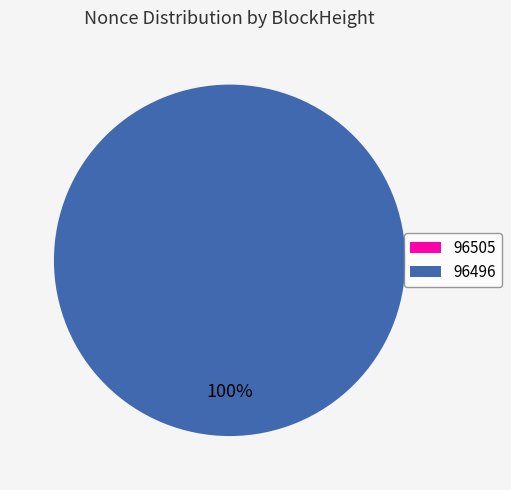

Count the number of slices in the pie.

2